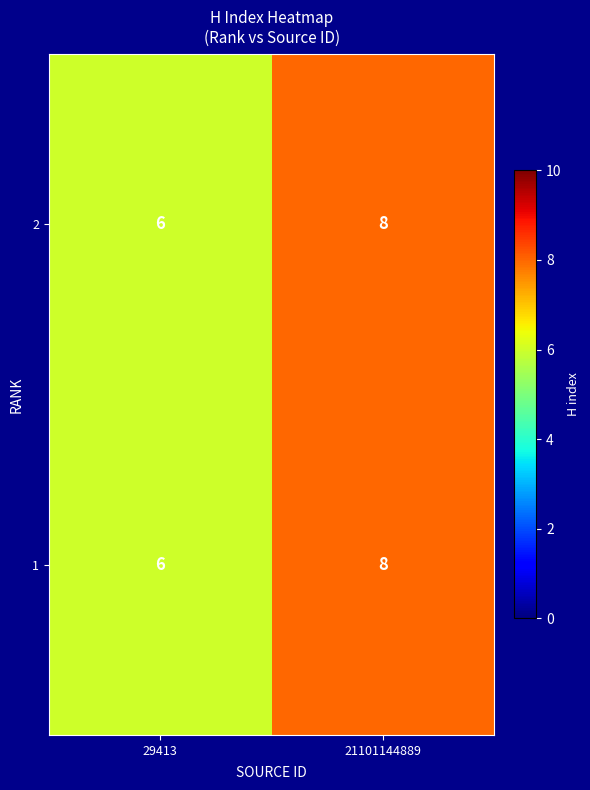

At which category is the sum across all series the highest?

21101144889